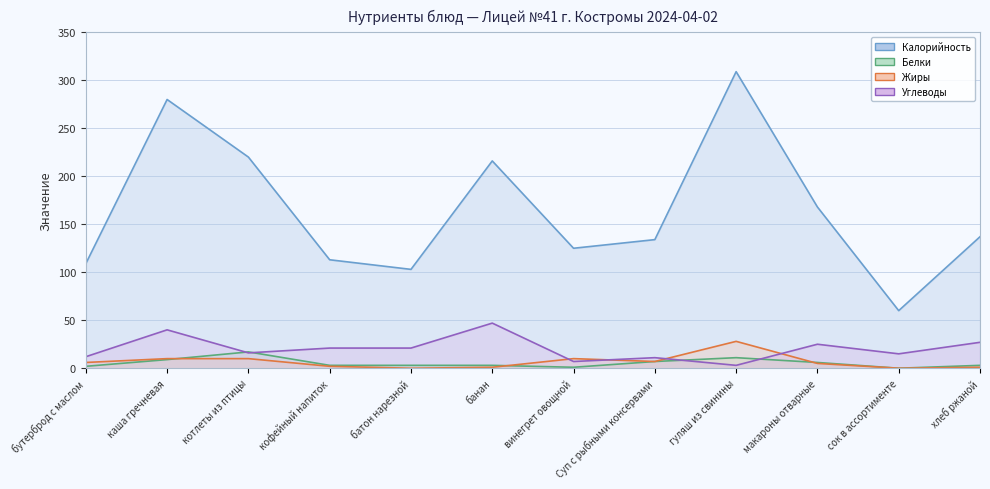

True or false: Углеводы has a value of 1 at гуляш из свинины.

False